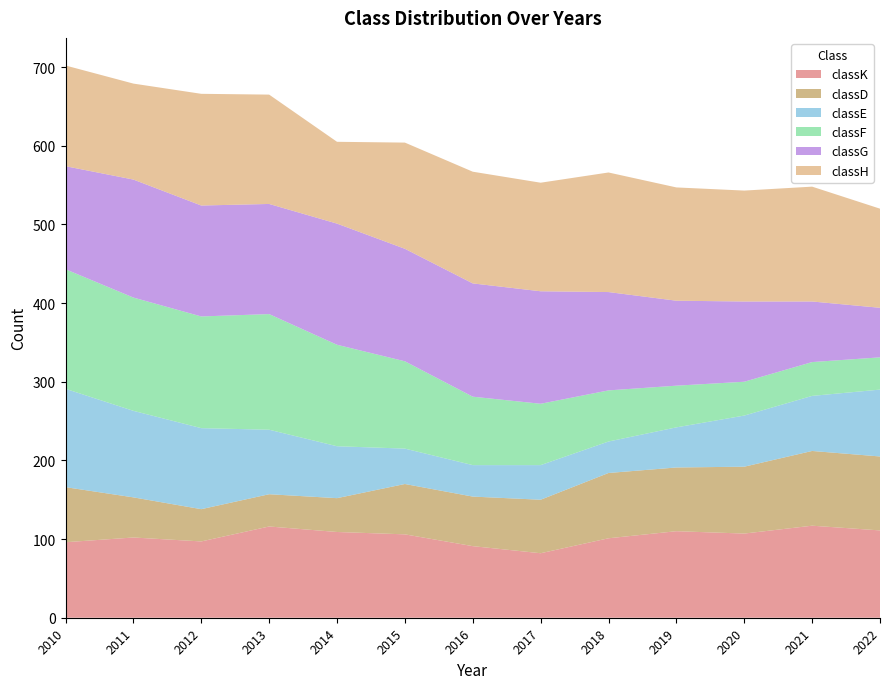

Reading left to right, transcribe all the data shown in this chart.

classK: 2010=96	2011=102	2012=97	2013=116	2014=109	2015=106	2016=91	2017=82	2018=101	2019=110	2020=107	2021=117	2022=111
classD: 2010=70	2011=51	2012=41	2013=41	2014=43	2015=64	2016=63	2017=68	2018=83	2019=81	2020=85	2021=95	2022=94
classE: 2010=125	2011=110	2012=103	2013=82	2014=66	2015=45	2016=40	2017=44	2018=40	2019=51	2020=65	2021=70	2022=85
classF: 2010=152	2011=144	2012=142	2013=147	2014=129	2015=111	2016=87	2017=78	2018=65	2019=53	2020=43	2021=43	2022=41
classG: 2010=131	2011=150	2012=141	2013=140	2014=154	2015=143	2016=144	2017=143	2018=125	2019=108	2020=102	2021=77	2022=63
classH: 2010=128	2011=122	2012=142	2013=139	2014=104	2015=135	2016=142	2017=138	2018=152	2019=144	2020=141	2021=146	2022=126